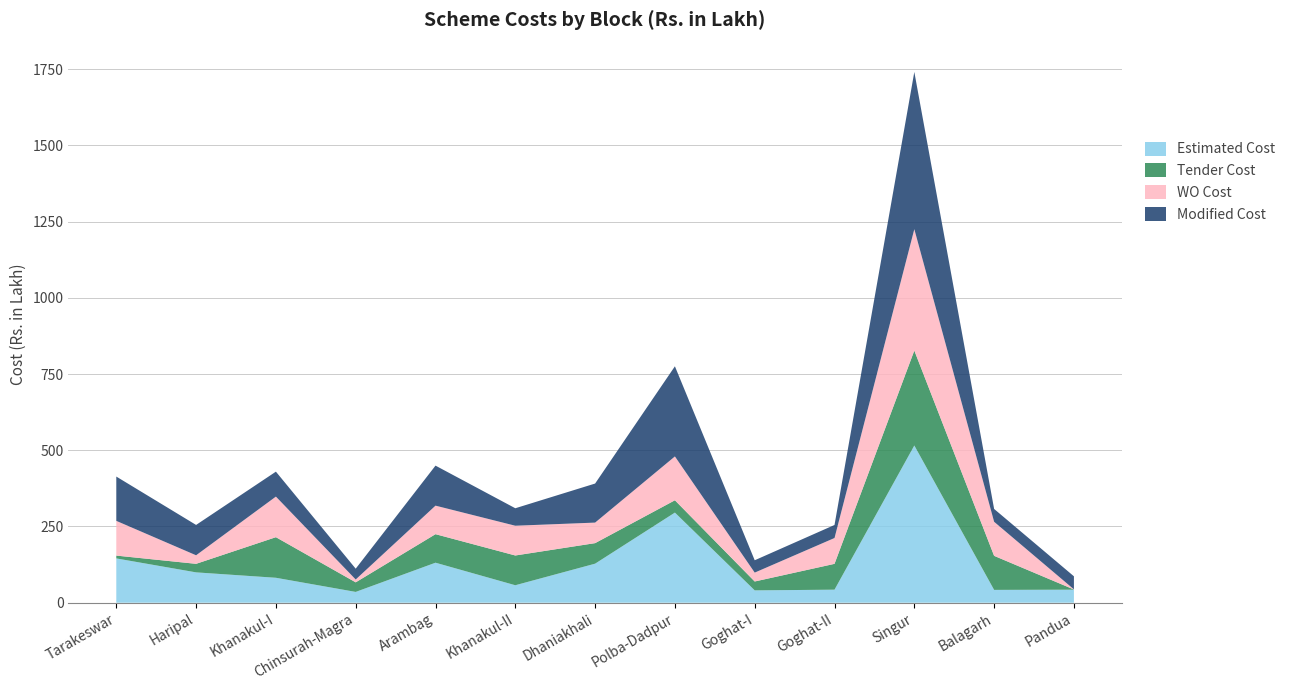

Reading right to left, transcribe all the data shown in this chart.

Estimated Cost: 42.7	42.1	515.6	42.8	40.5	295.6	128.0	57.3	131.2	35.4	81.8	99.5	145.3
Tender Cost: 0.6	111.7	311.3	84.7	29.1	40.4	67.4	97.6	93.6	31.4	133.1	28.0	9.3
WO Cost: 0.6	111.7	398.1	84.7	29.1	143.8	67.4	97.6	93.6	9.3	133.1	28.0	113.9
Modified Cost: 42.7	42.1	515.6	42.8	40.5	295.6	128.0	57.3	131.2	35.4	81.8	99.5	145.3